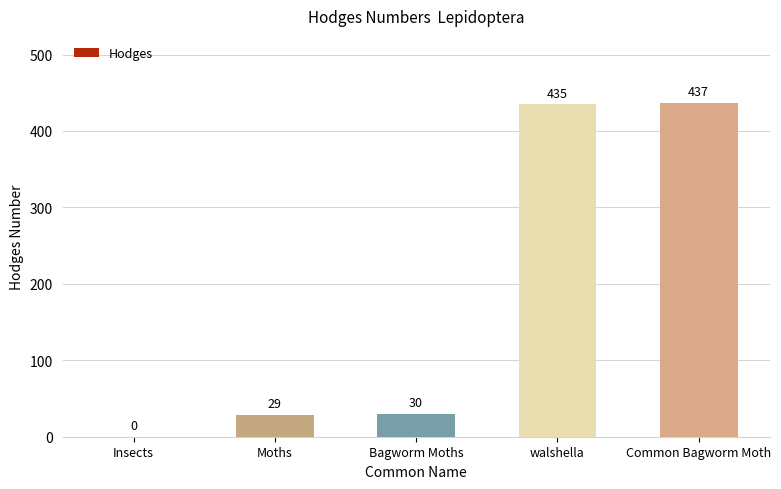

What is the difference between the values at Common Bagworm Moth and Moths?

408.0